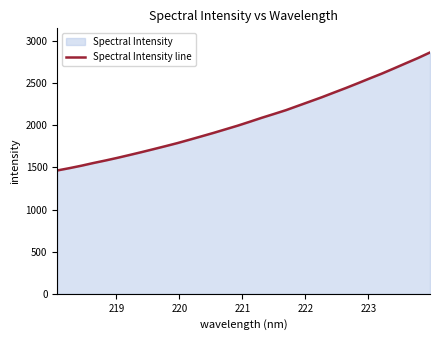

What is the difference between the maximum and minimum values?

1399.9